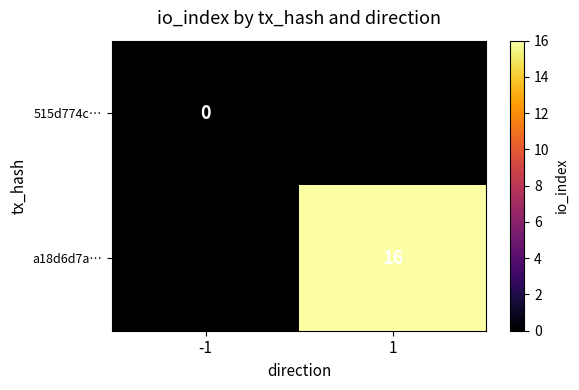

Is the value of a18d6d7a… at 1 greater than the value of 515d774c… at -1?

Yes